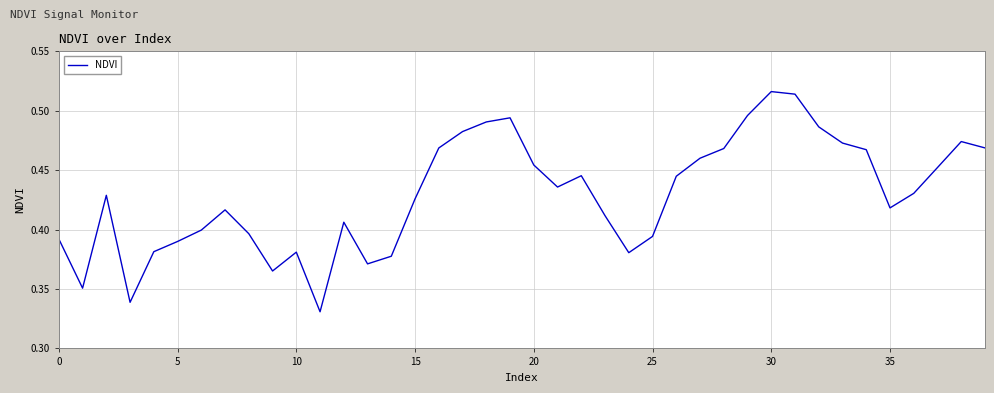

Does the chart have visible grid lines?

Yes